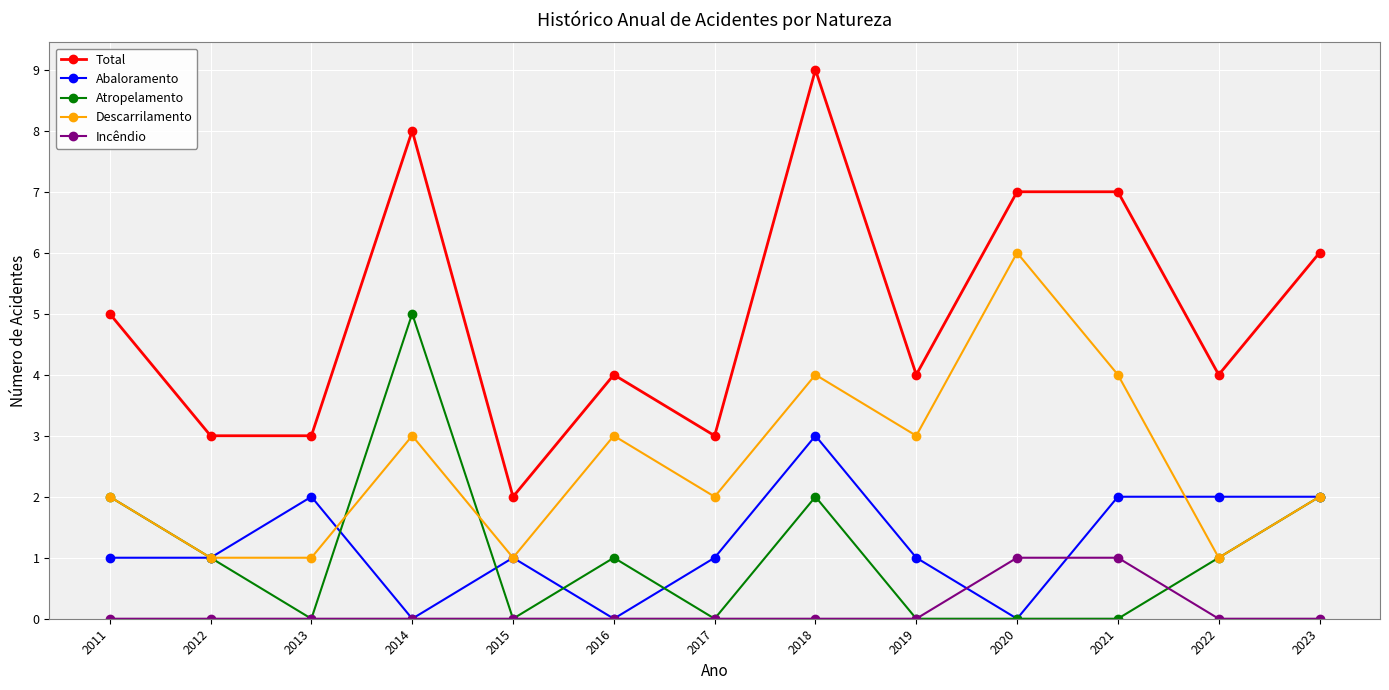

Which series has the widest spread of values?

Total